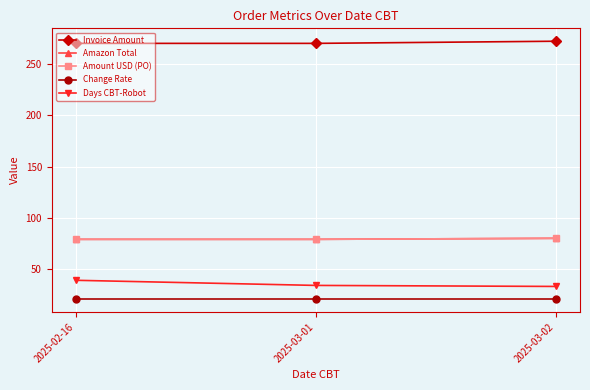

Reading left to right, list all the values displayed in this chart.

Invoice Amount: 2025-02-16=270.4	2025-03-01=270.4	2025-03-02=272.5
Amazon Total: 2025-02-16=79.0	2025-03-01=79.0	2025-03-02=80.0
Amount USD (PO): 2025-02-16=79.0	2025-03-01=79.0	2025-03-02=80.0
Change Rate: 2025-02-16=20.6	2025-03-01=20.6	2025-03-02=20.6
Days CBT-Robot: 2025-02-16=39.0	2025-03-01=34.0	2025-03-02=33.0